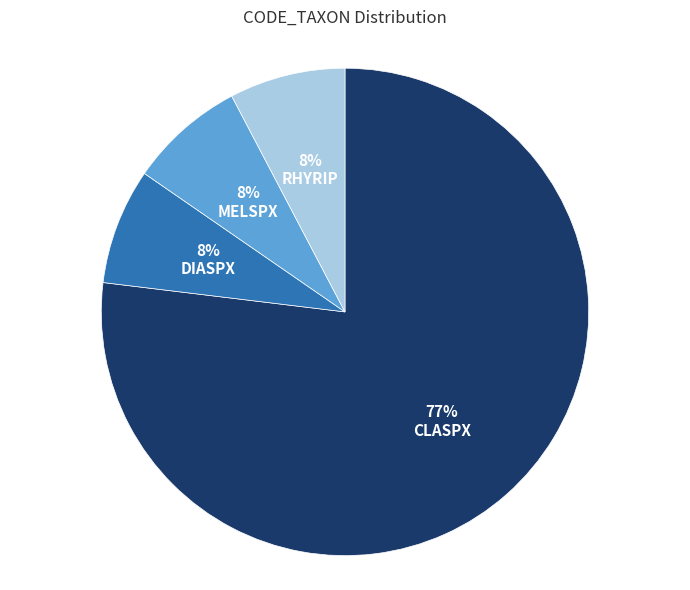

Combined, do DIASPX and CLASPX account for over 50%?

Yes